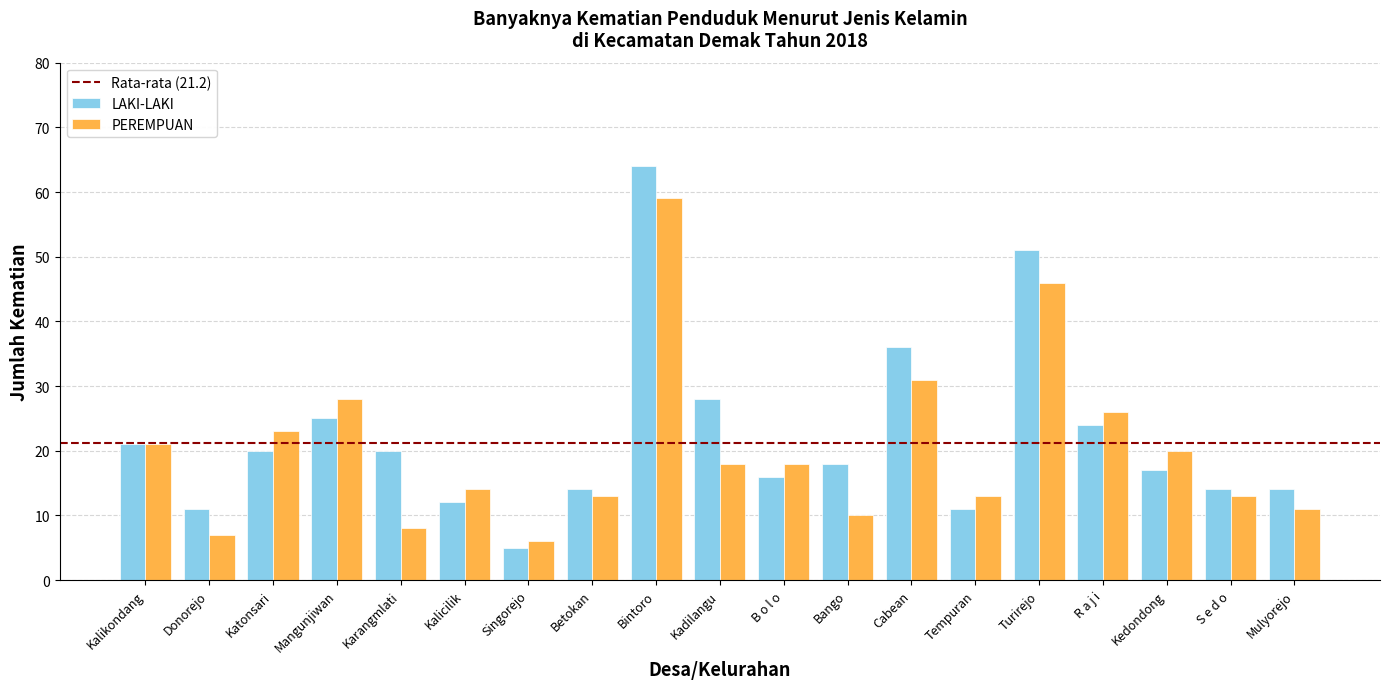

What is the greatest value displayed?

64